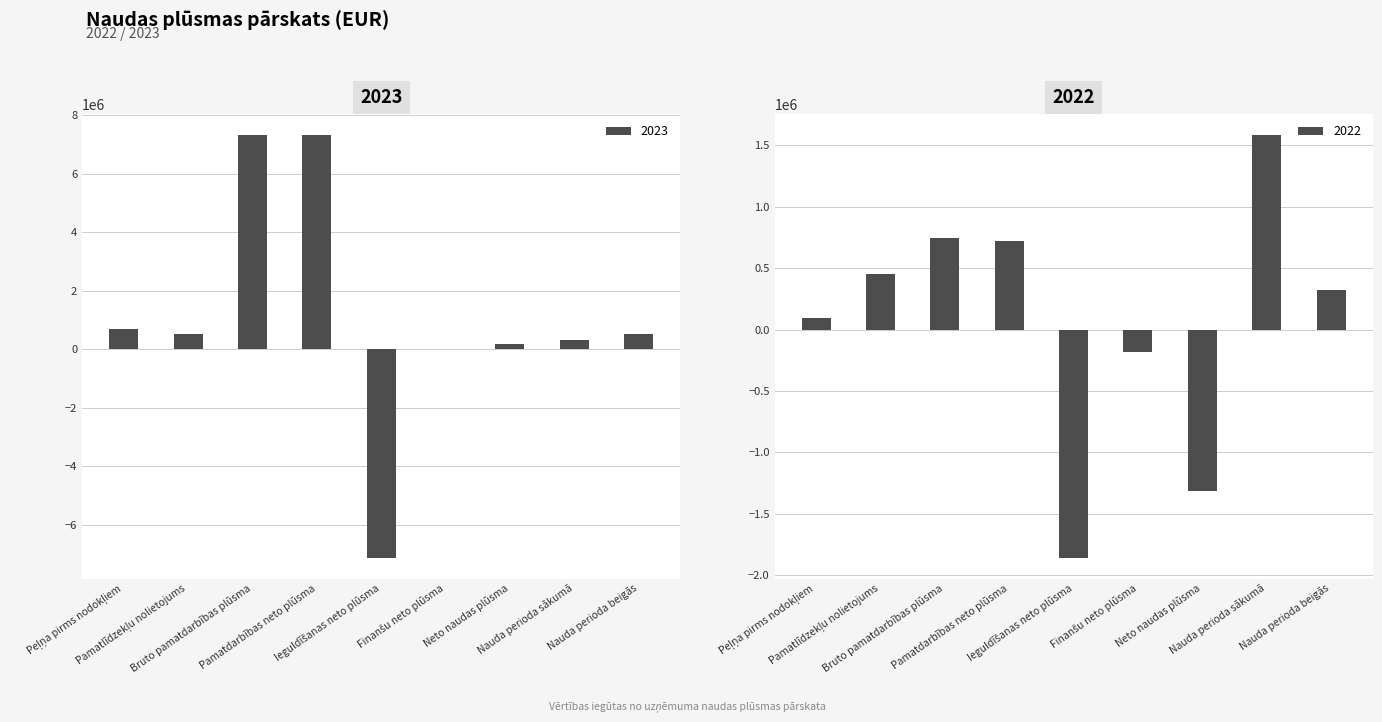

What is the difference between the highest and lowest values at Finanšu neto plūsma?

190197